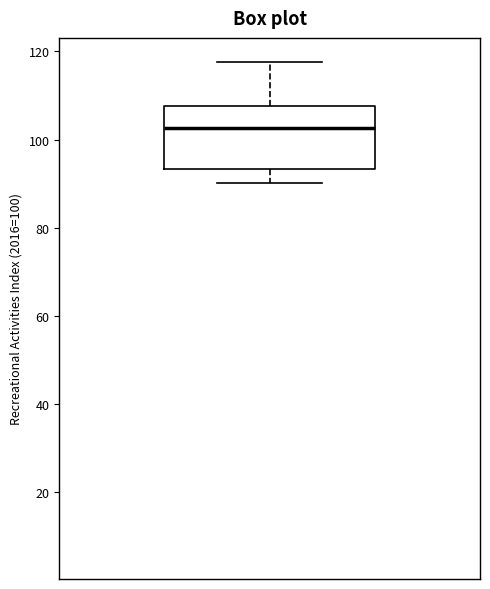

Transcribe this box plot: give where the median line is, the range the box spans, and where the two whiskers end, as read against the y-axis. The values are not printed on the chart, so give them approximately, as read against the axis.

median 102, box 94 to 108, whiskers 90 to 118